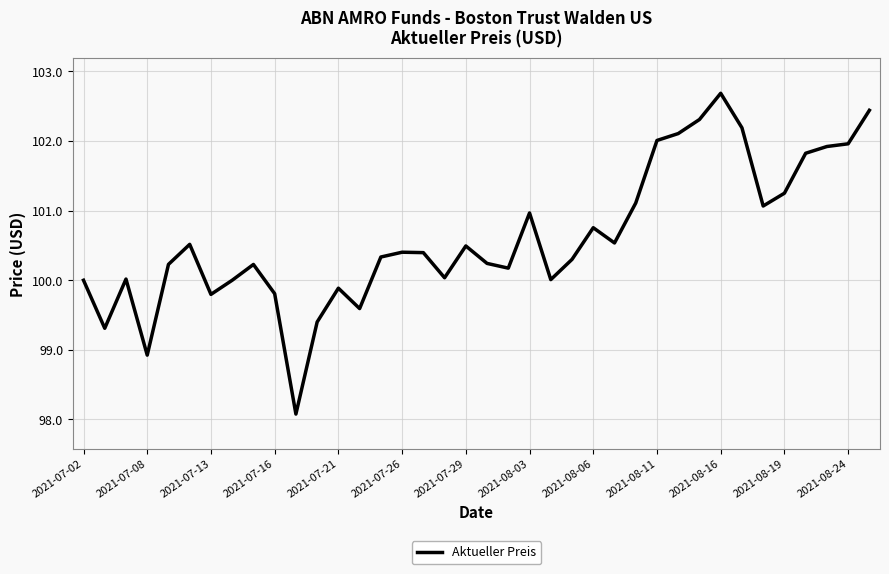

What is the greatest value displayed?

102.7